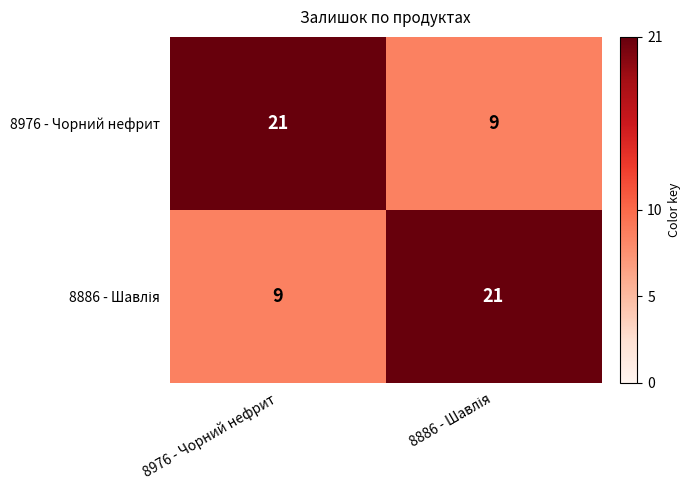

Read the 8976 - Чорний нефрит value at 8976 - Чорний нефрит.

21